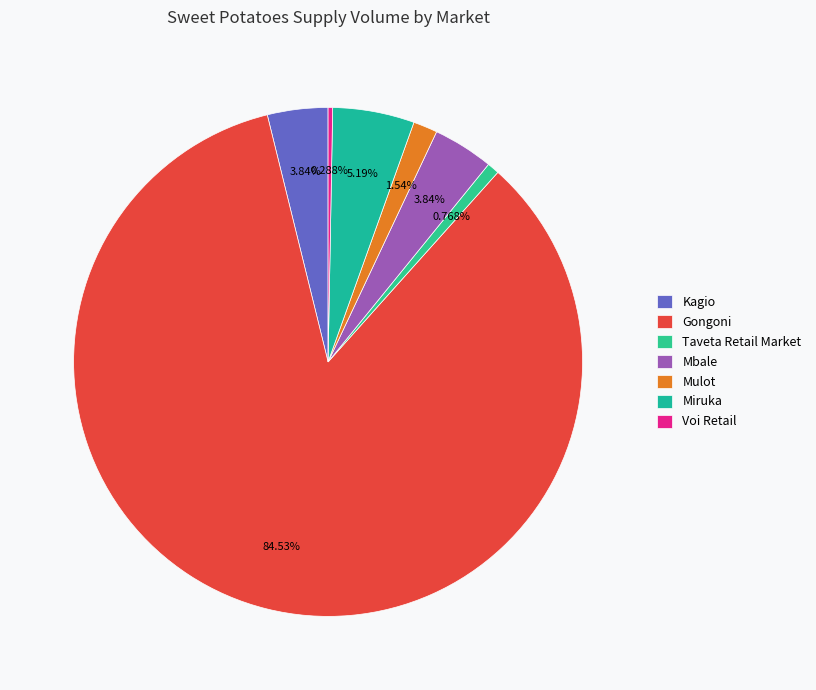

Is there any slice that represents more than half of the pie?

Yes